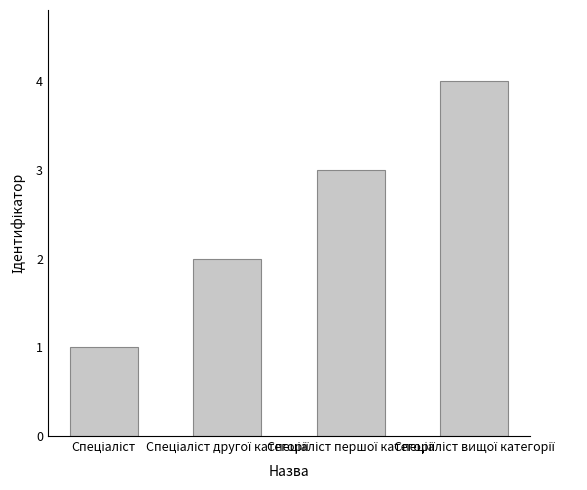

What is the difference between the maximum and minimum values?

3